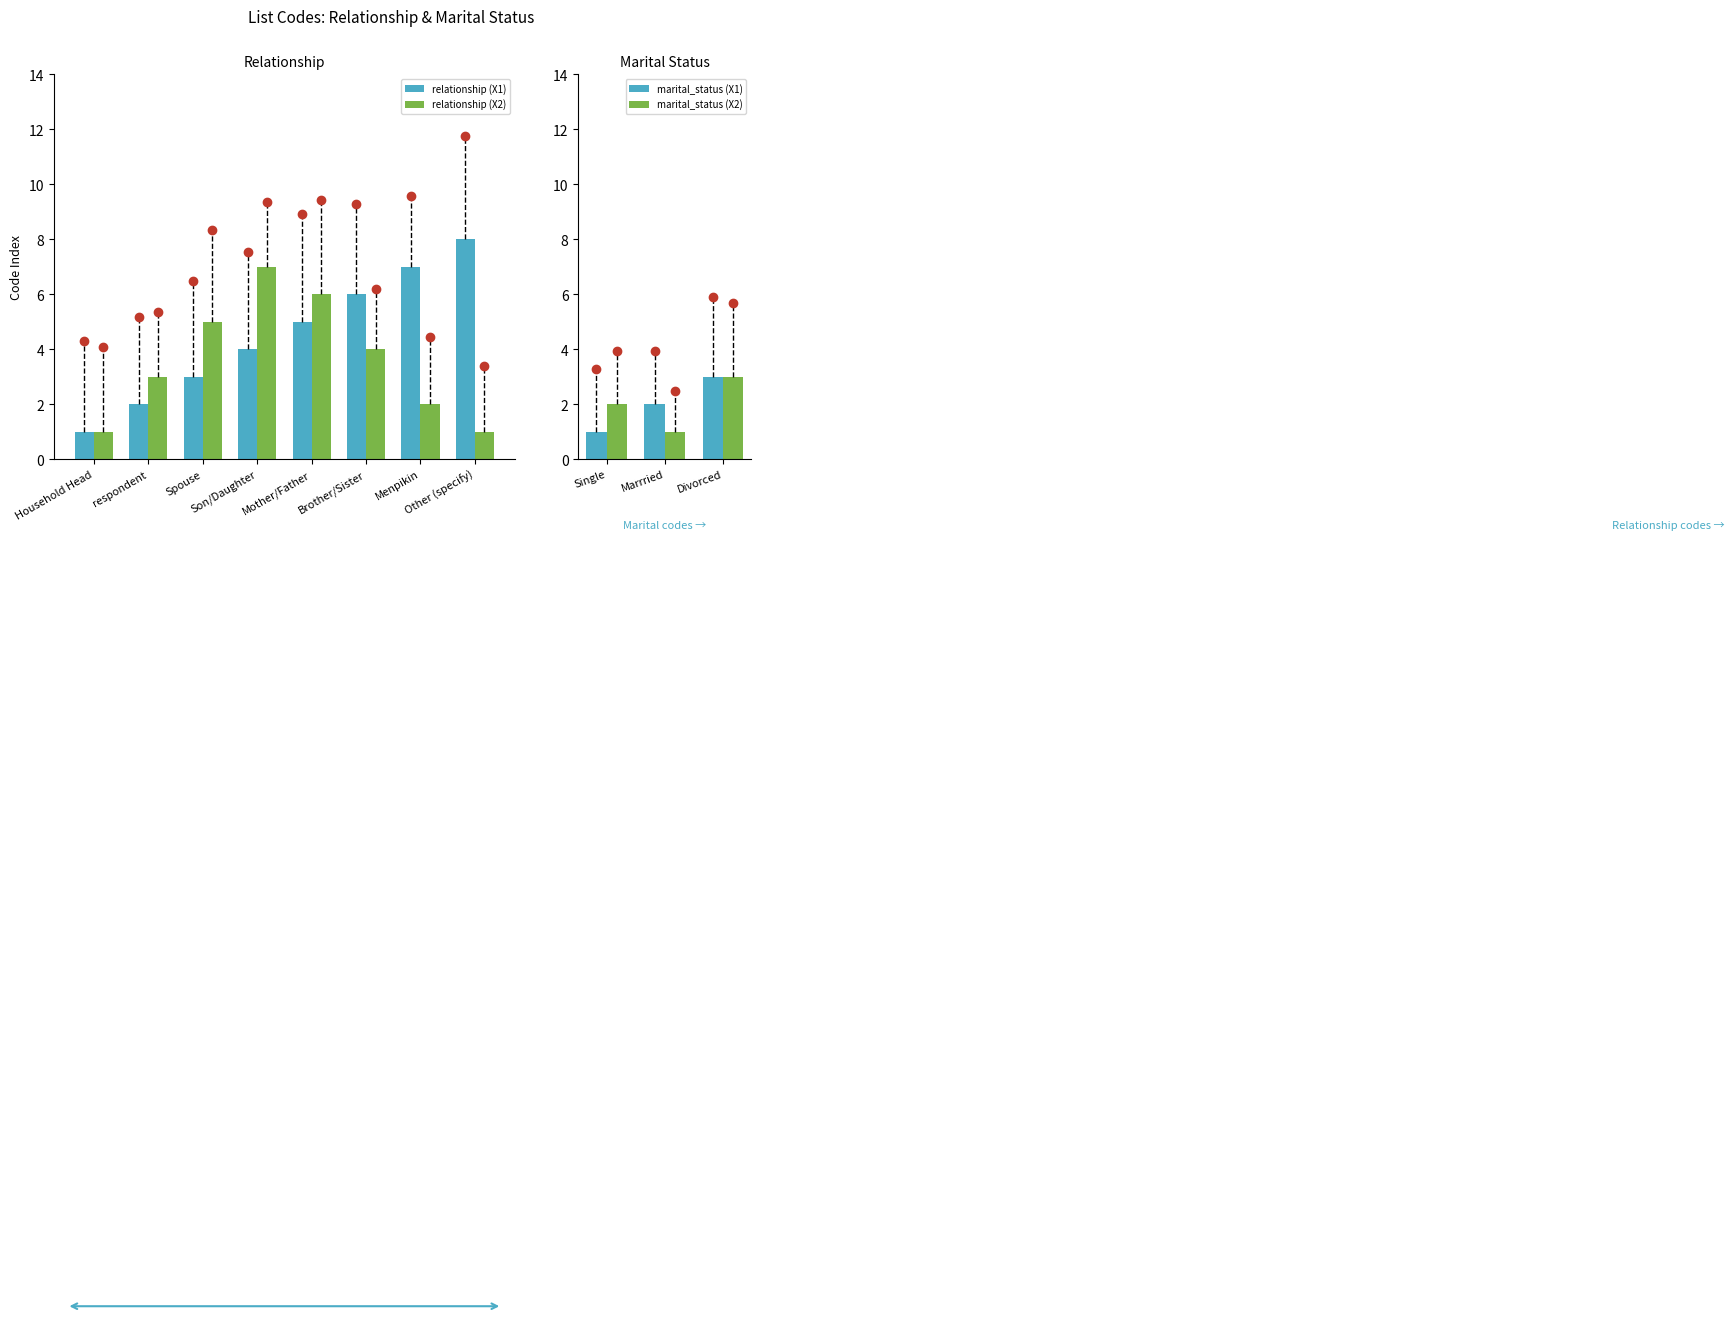

Where is the data nearest to the value 4?

Son/Daughter